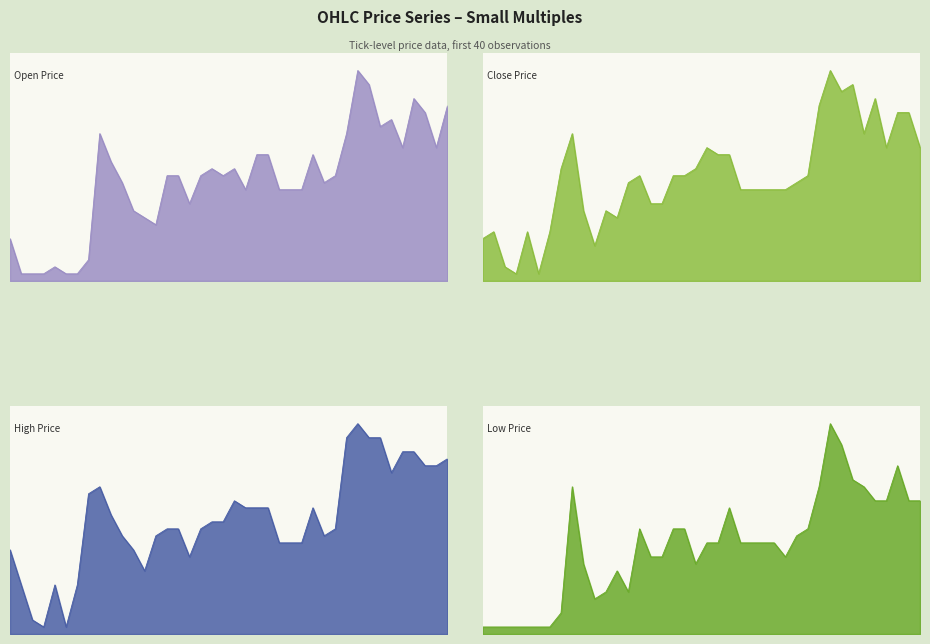

At which category does low_line reach its first local valley?

10